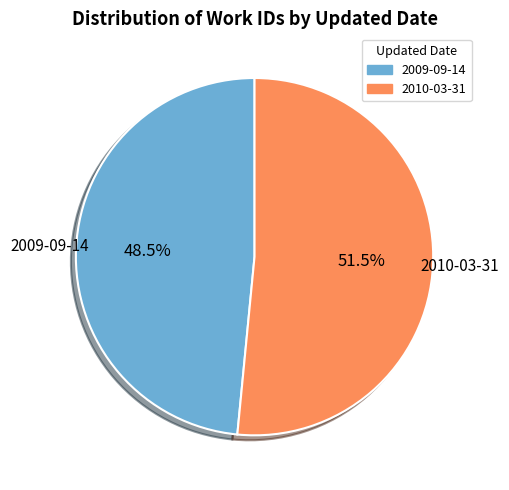

To the nearest percent, what is the combined percentage of 2009-09-14 and 2010-03-31?

100%